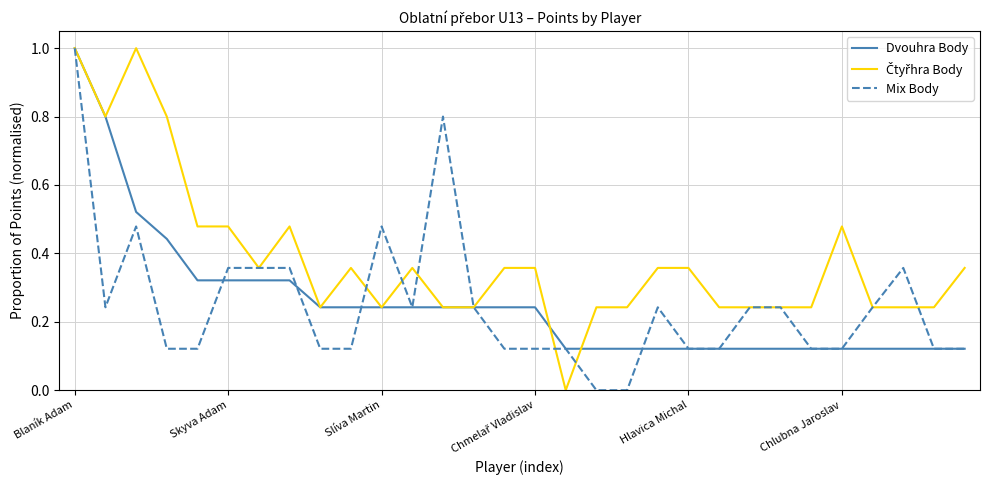

What is the greatest value displayed?

1.0